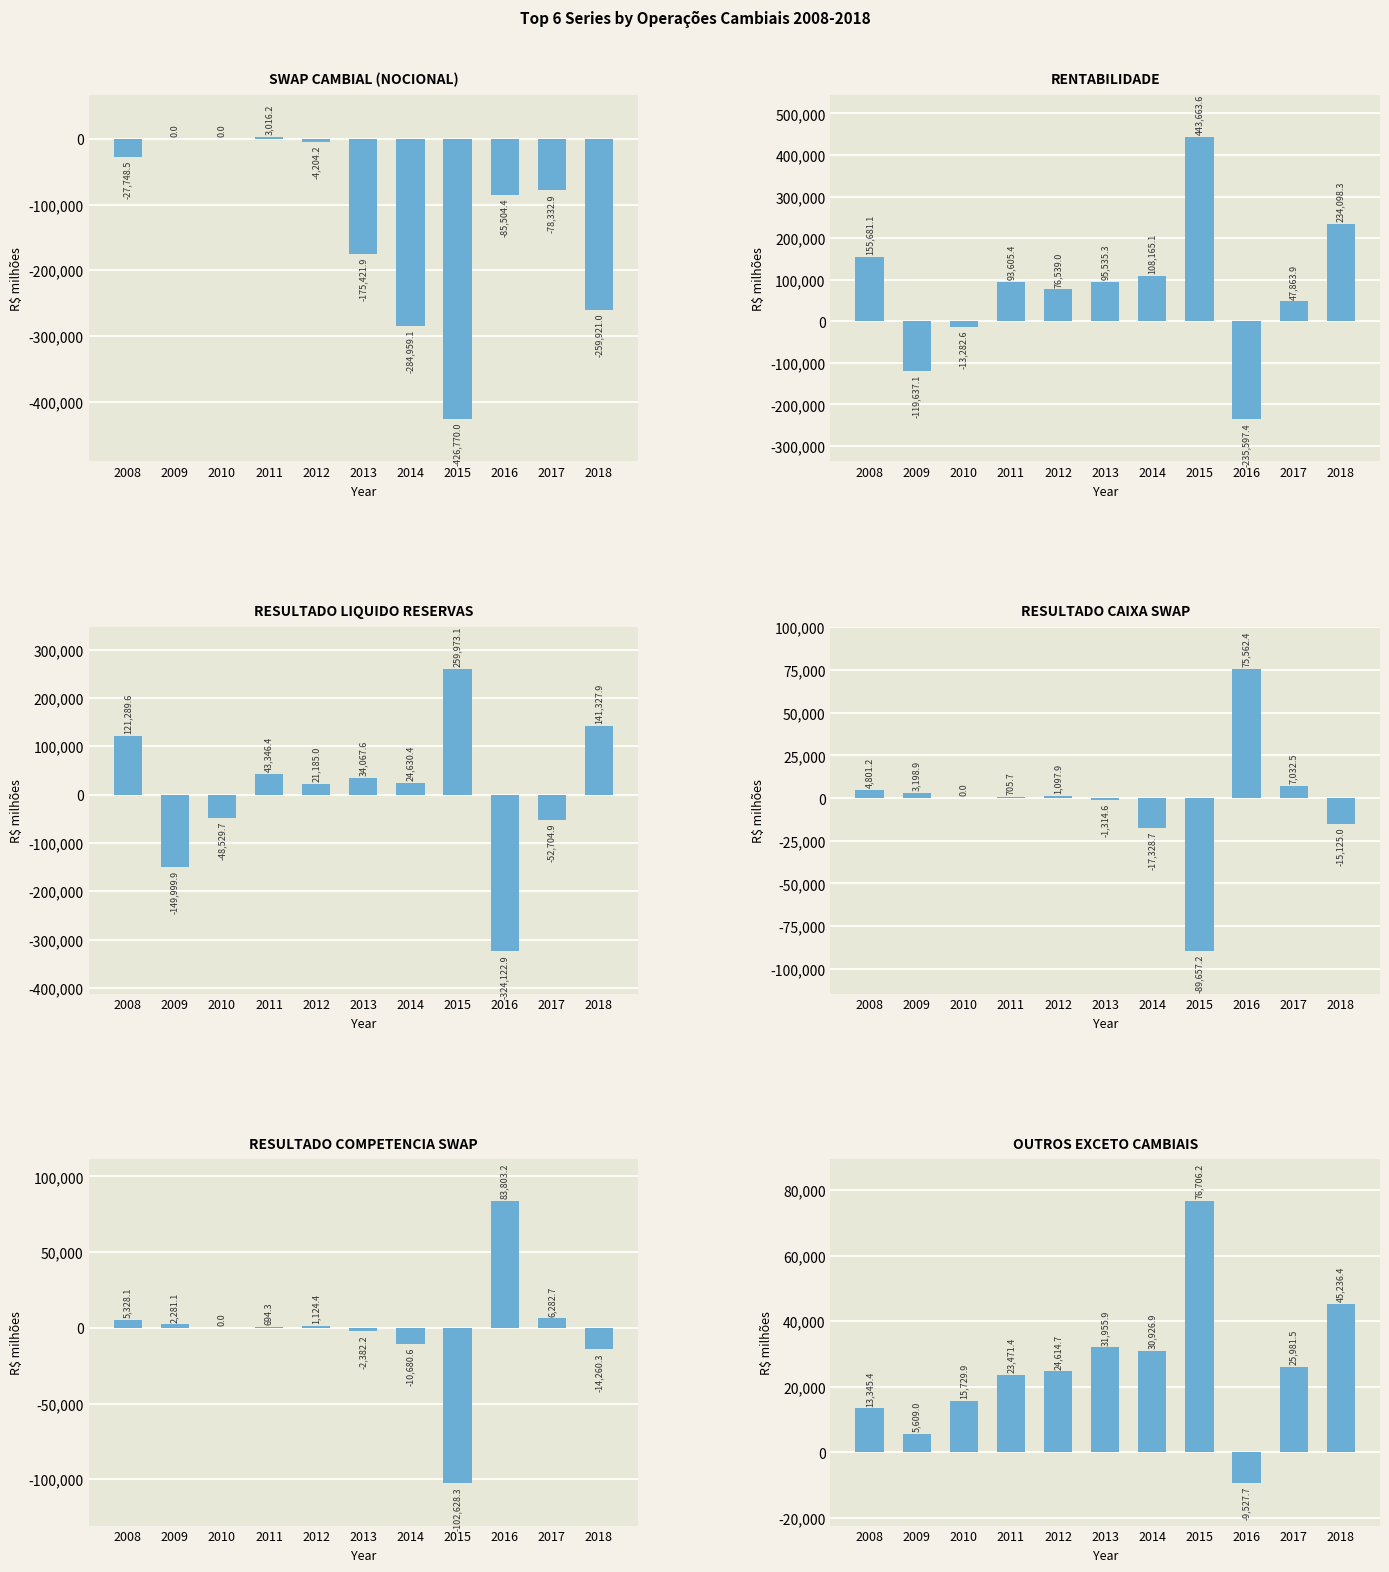

Count the number of categories in the chart.

11